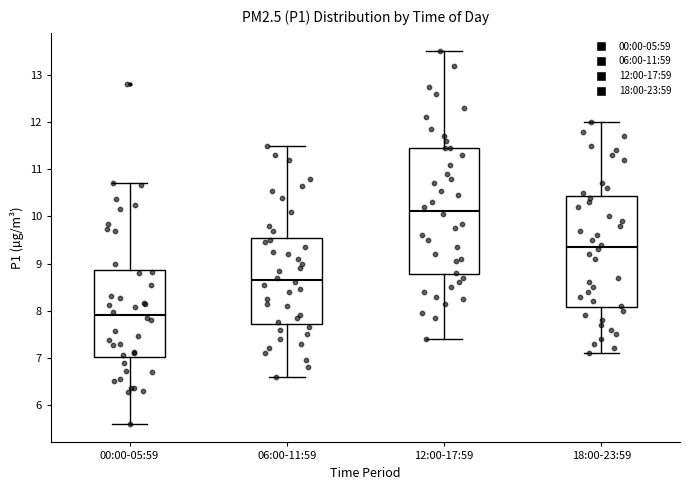

Reading left to right, transcribe this box plot: for each box, give where its median line is, the range the box spans, and where its two whiskers end, as read against the y-axis. The values are not printed on the chart, so give them approximately, as read against the axis.

00:00-05:59: median 7.9, box 7.0 to 8.9, whiskers 5.6 to 10.7
06:00-11:59: median 8.7, box 7.7 to 9.6, whiskers 6.6 to 11.5
12:00-17:59: median 10.1, box 8.8 to 11.5, whiskers 7.4 to 13.5
18:00-23:59: median 9.4, box 8.1 to 10.4, whiskers 7.1 to 12.0